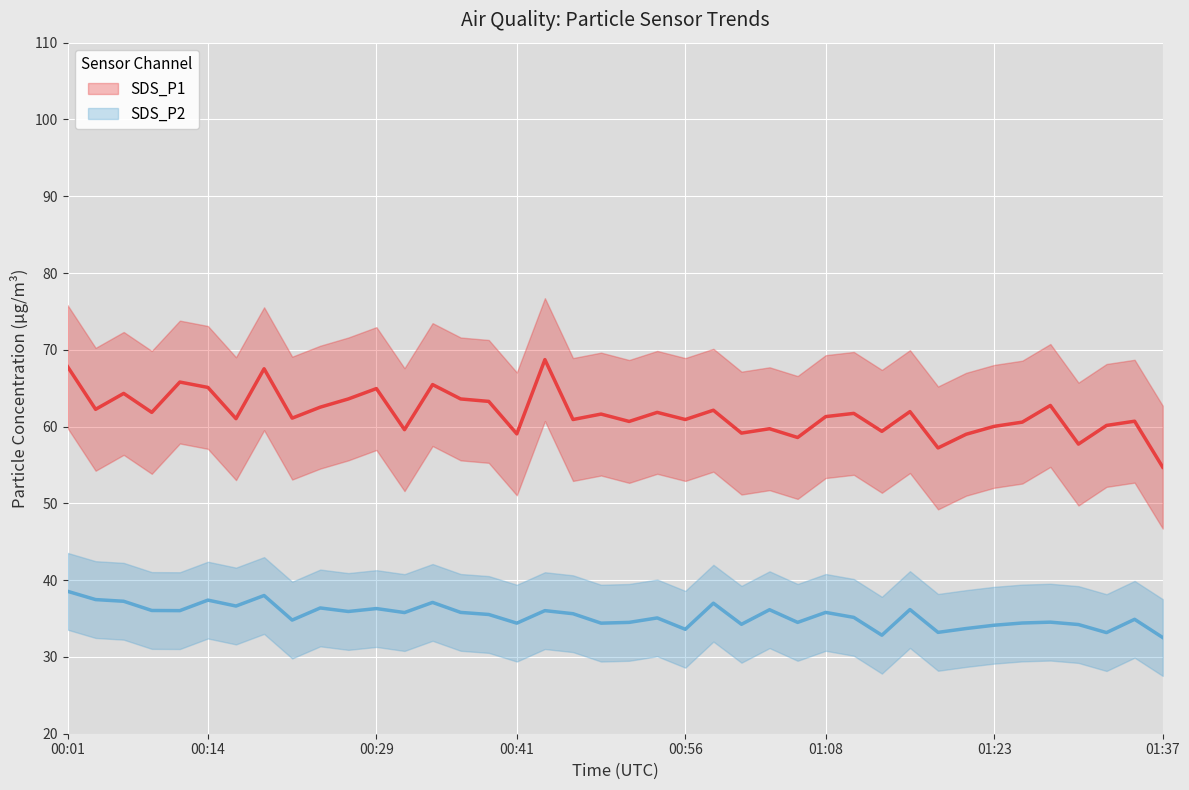

Where does the SDS_P2 series first go above 35?

00:01